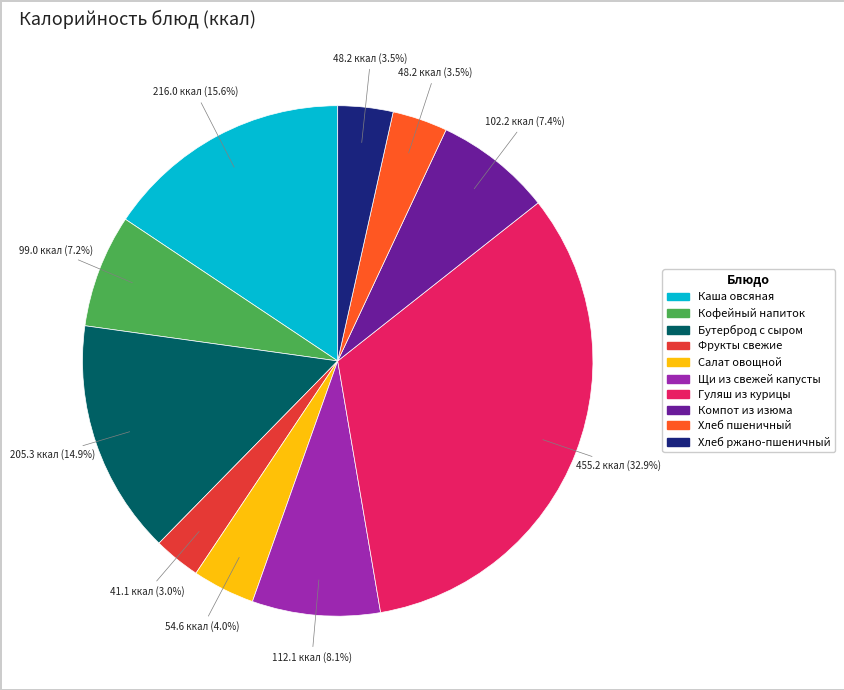

To the nearest percent, what is the average slice percentage?

10%